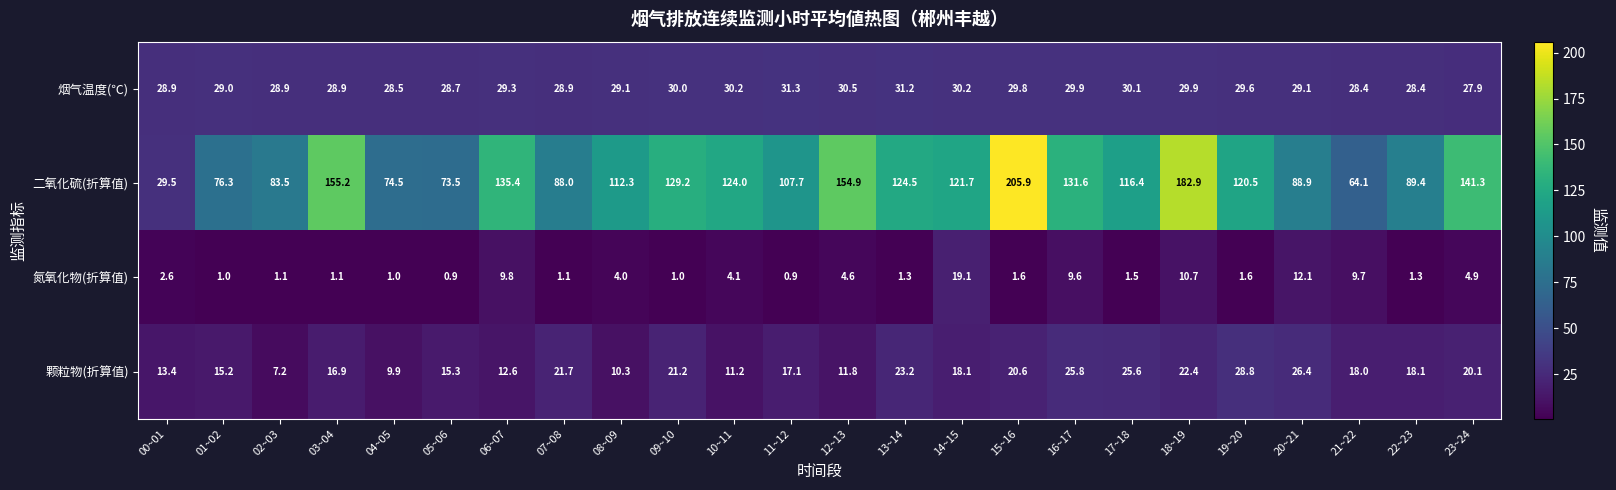

What is the sum of the 颗粒物(折算值) values at 21~22 and 18~19?

40.4